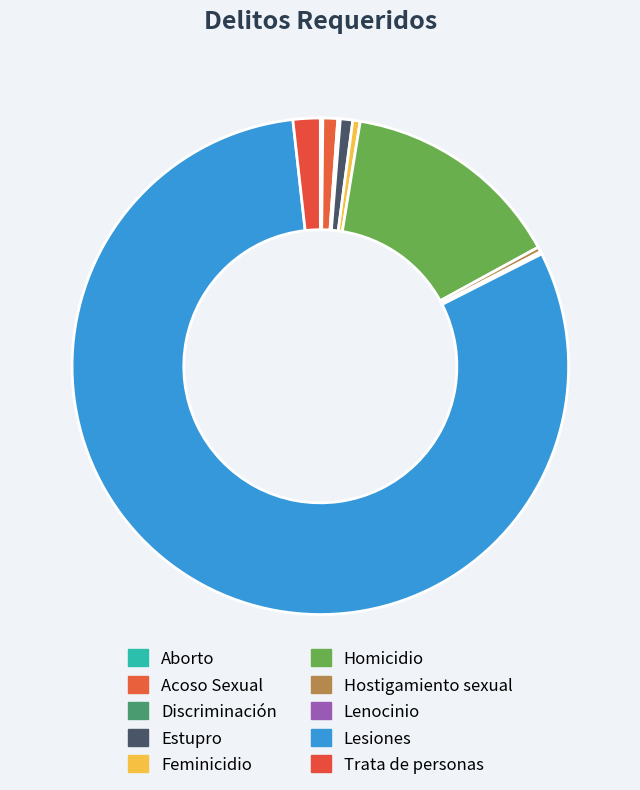

What is the total percentage of Aborto and Discriminación?

0.3%